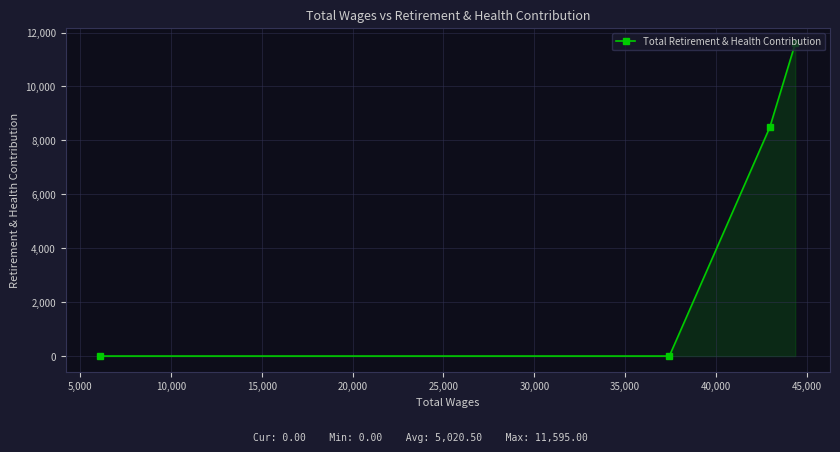

What is the difference between the maximum and minimum values?

11595